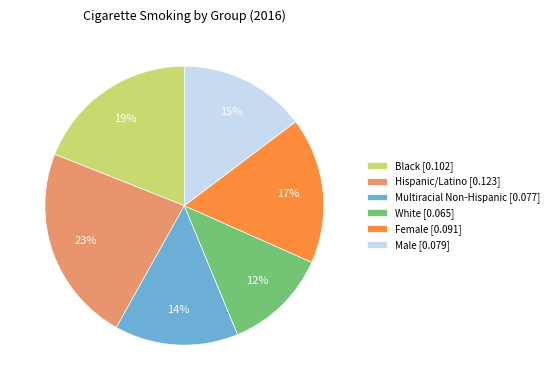

How many segments does this pie chart have?

6